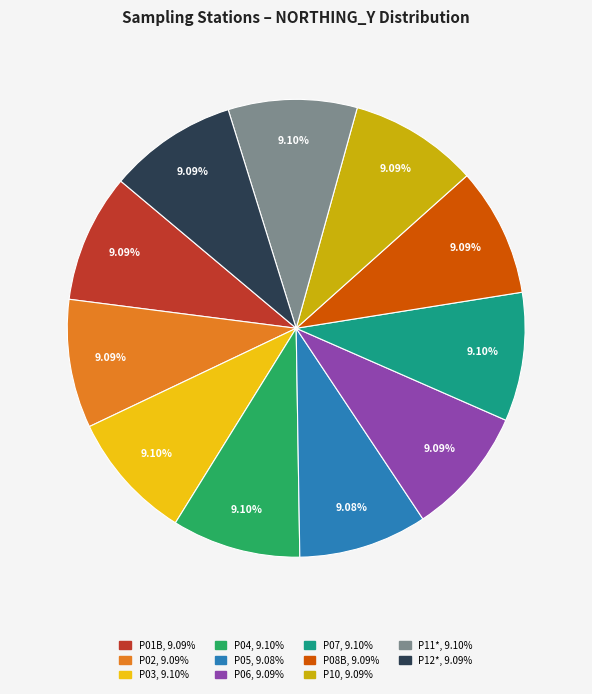

To the nearest percent, what is the average slice percentage?

9%